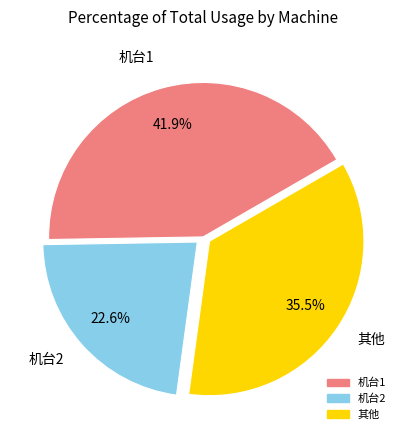

Is there any slice that represents more than half of the pie?

No